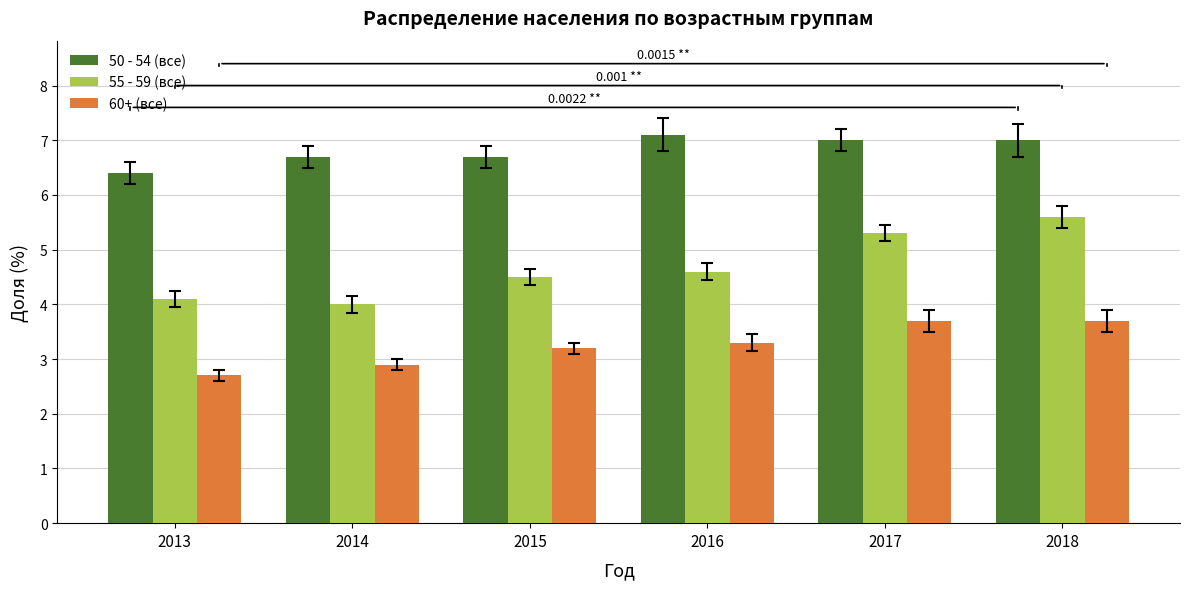

Reading left to right, transcribe all the data shown in this chart.

50 - 54 (все): 2013=6.4	2014=6.7	2015=6.7	2016=7.1	2017=7.0	2018=7.0
55 - 59 (все): 2013=4.1	2014=4.0	2015=4.5	2016=4.6	2017=5.3	2018=5.6
60+ (все): 2013=2.7	2014=2.9	2015=3.2	2016=3.3	2017=3.7	2018=3.7